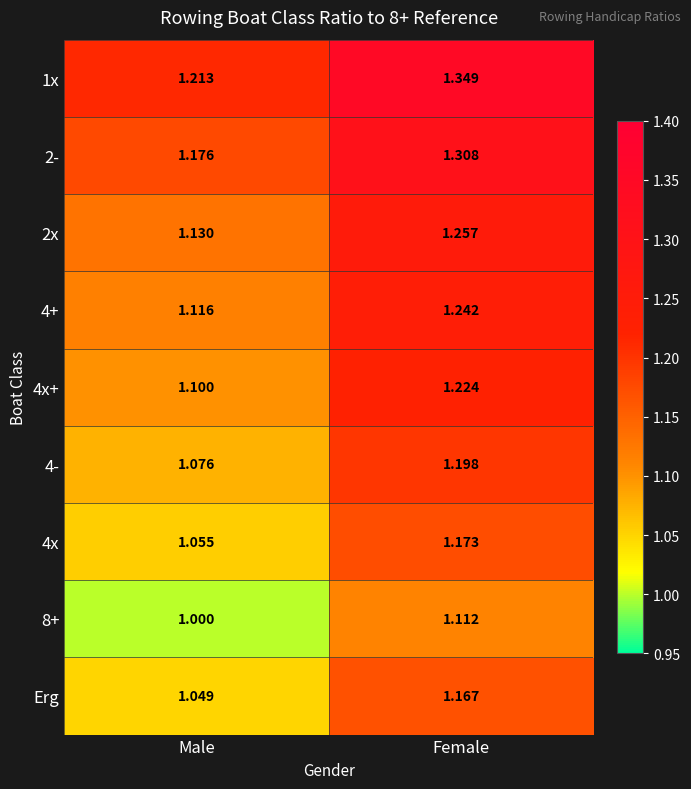

Where is 4- nearest to the value 1?

Male